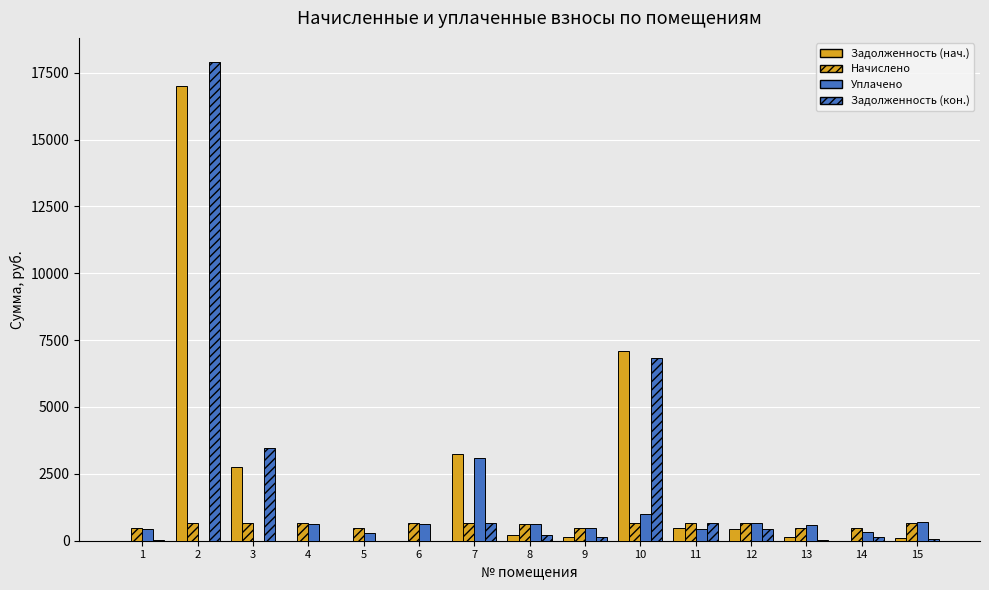

Are the bars grouped side by side (vs. stacked)?

Yes